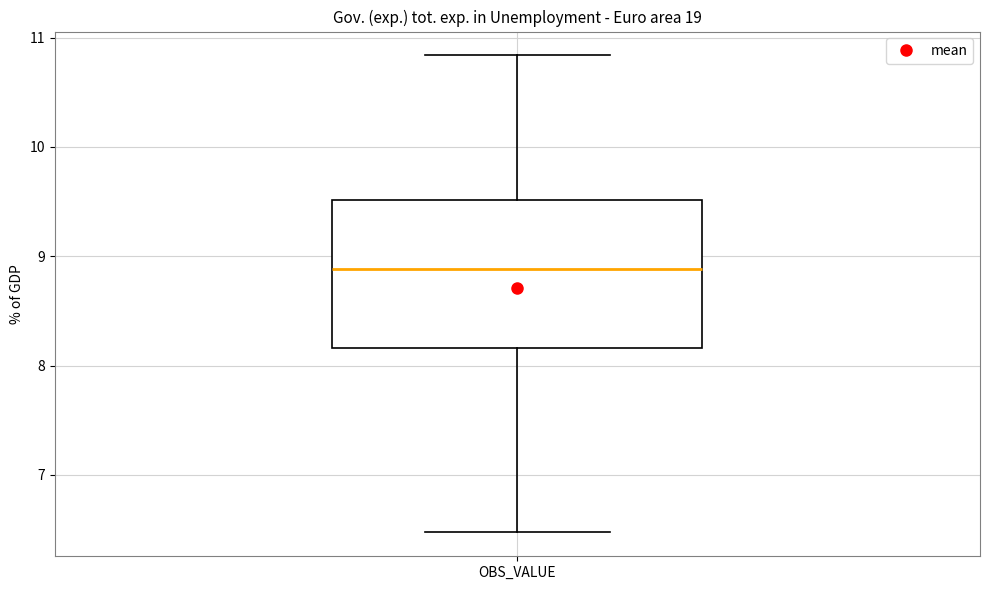

Where is the upper edge of the box for OBS_VALUE on the y-axis? The values are not printed on the chart, so give them approximately, as read against the axis.

9.5